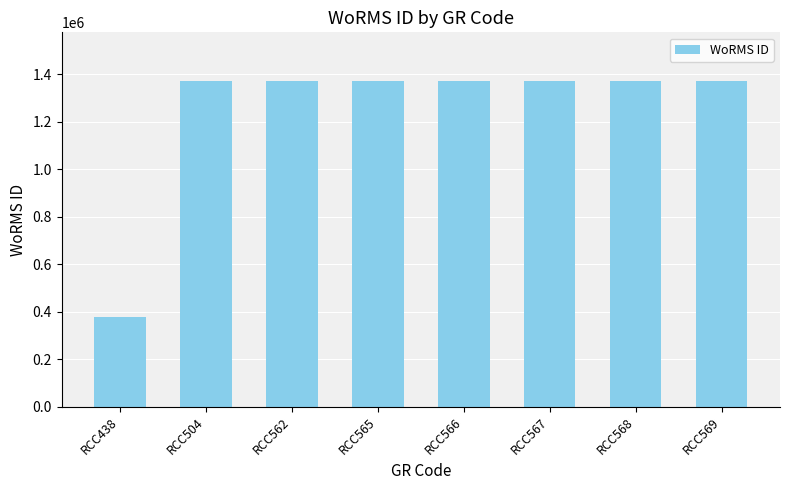

What is the average value?

1245983